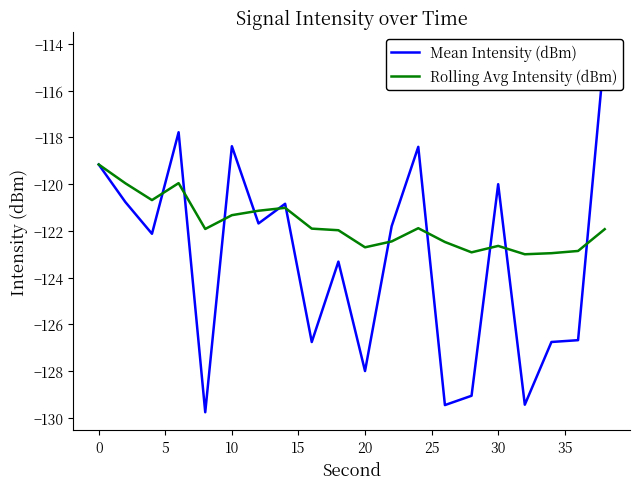

Which series has the largest range (max minus min)?

Mean Intensity (dBm)